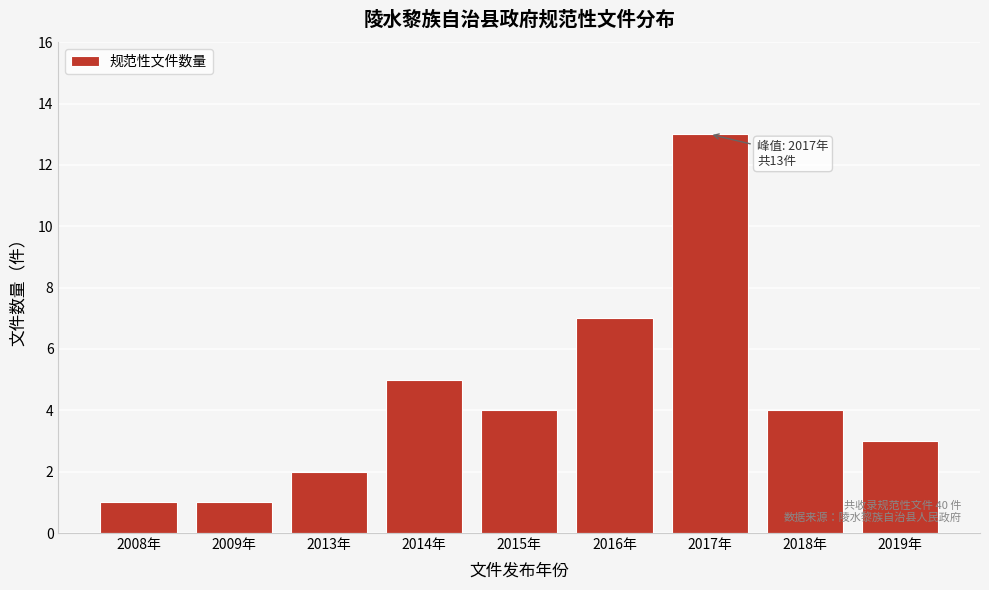

Reading left to right, transcribe all the data shown in this chart.

2008年=1	2009年=1	2013年=2	2014年=5	2015年=4	2016年=7	2017年=13	2018年=4	2019年=3